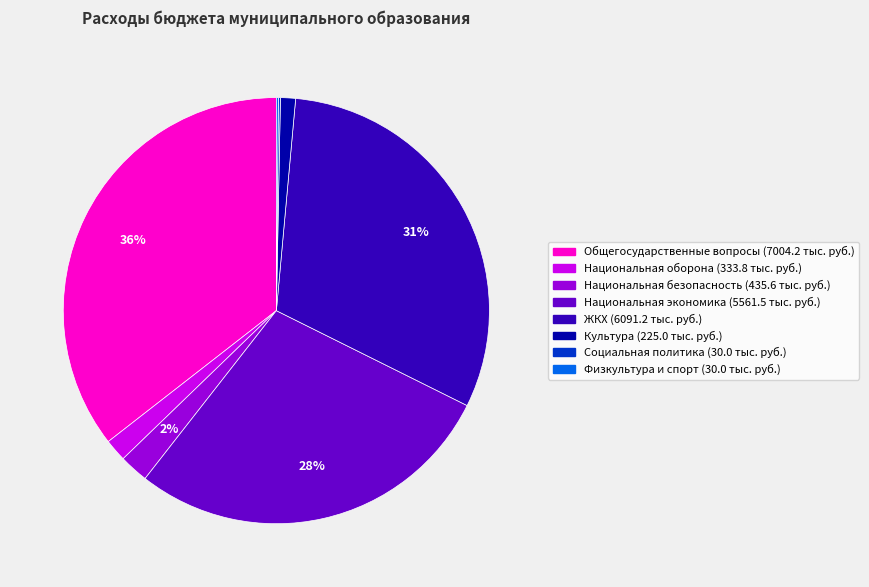

Is there a majority slice in this chart?

No